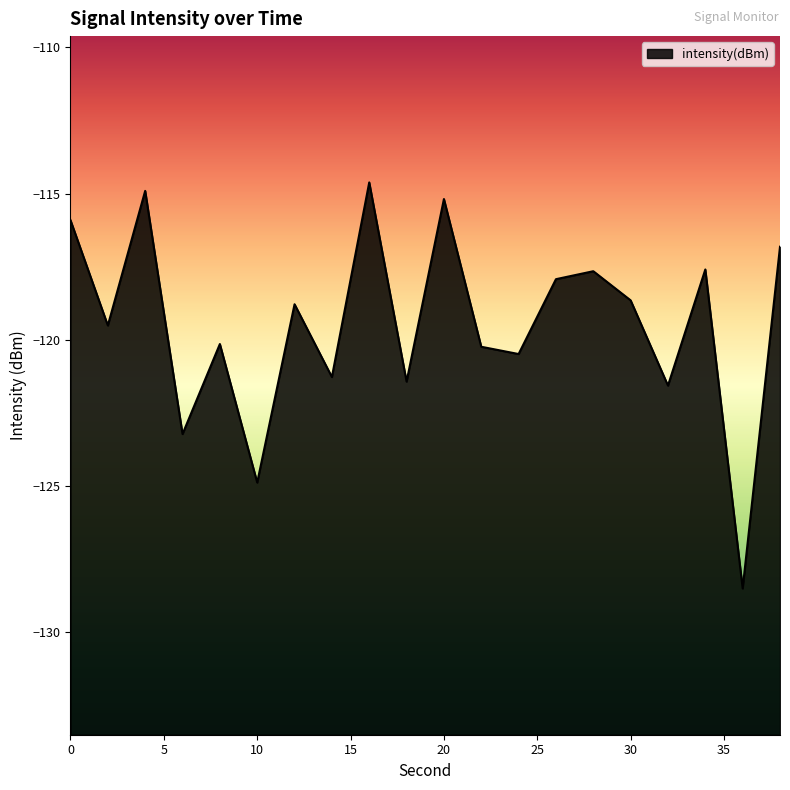

At which category does the data reach its first local valley?

2